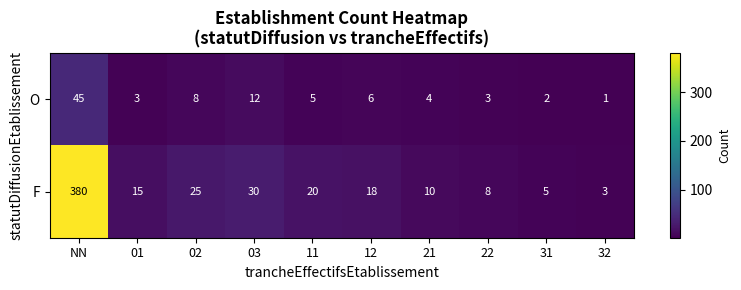

At how many categories does at least one series exceed 168?

1